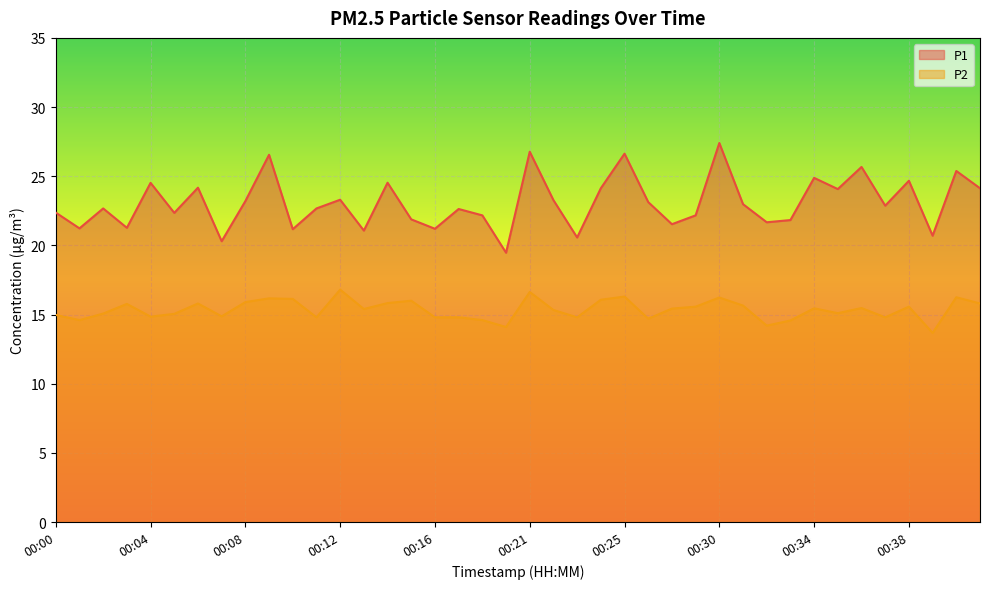

What is the average value of the P1 series?

23.1